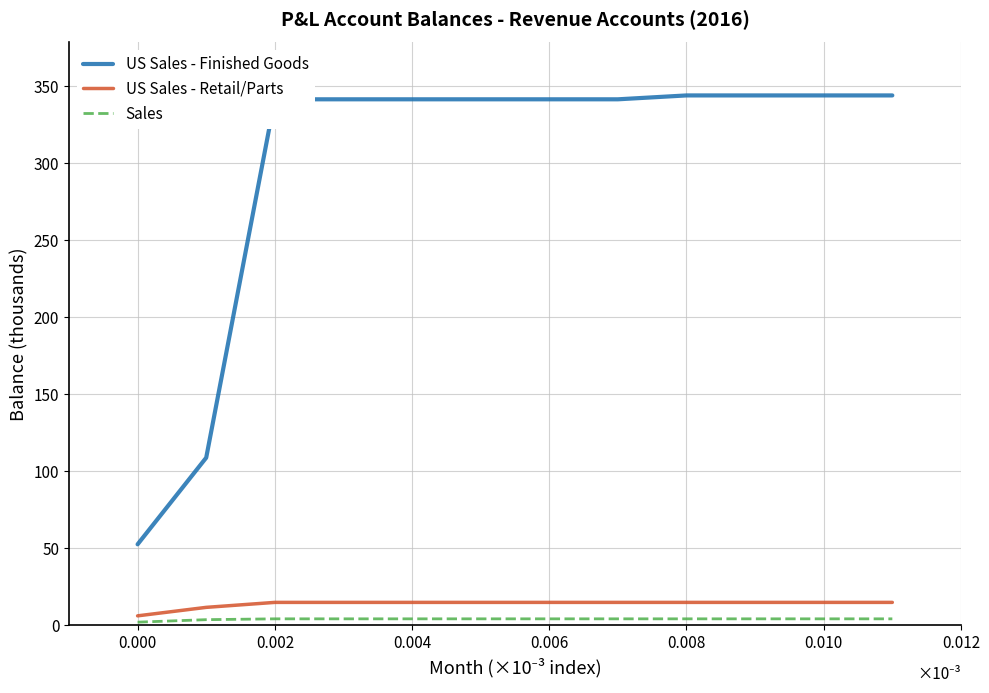

Which series has the largest range (max minus min)?

US Sales - Finished Goods